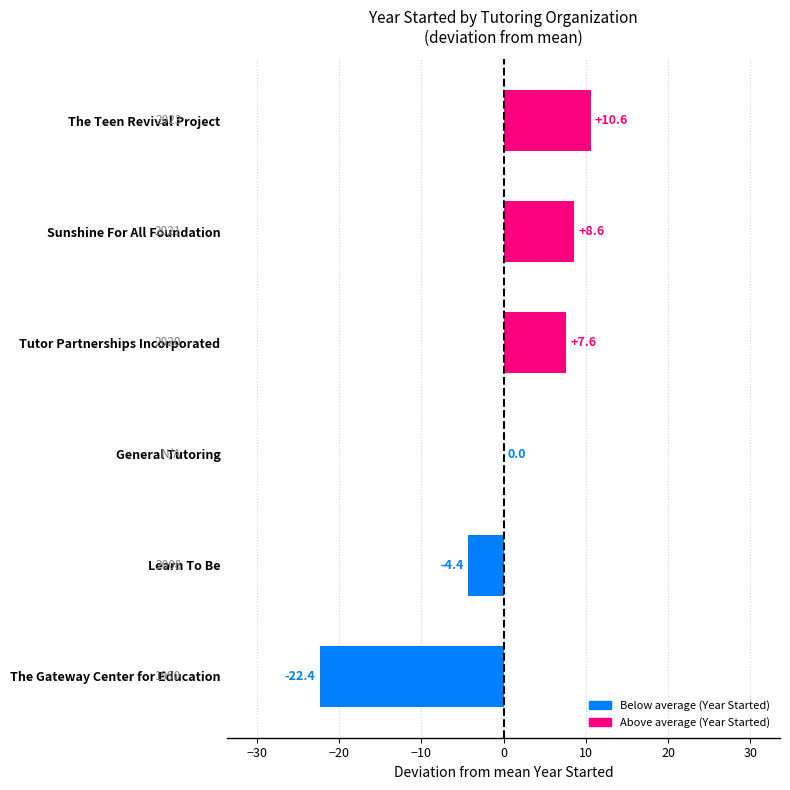

At which label is the value closest to -5?

Learn To Be